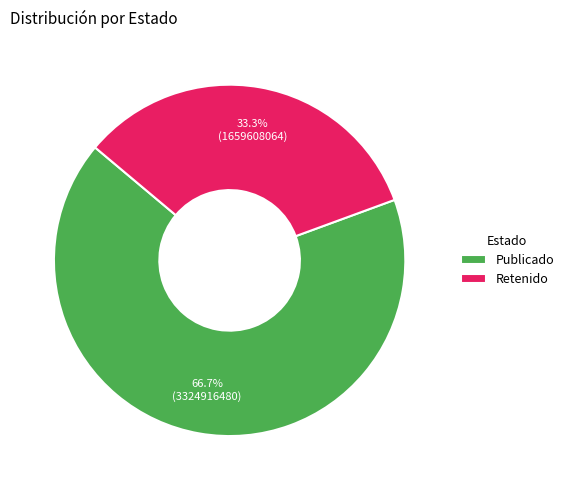

Combined, do Publicado and Retenido account for over 50%?

Yes